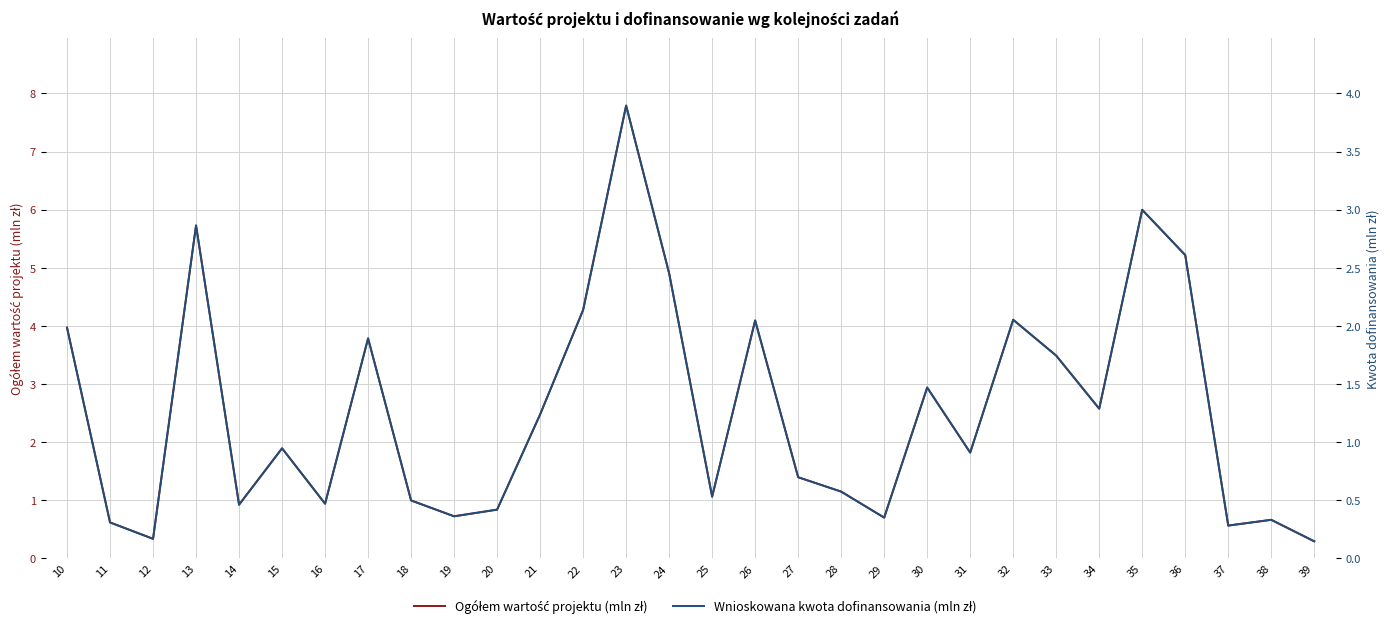

What are all the series names shown in the legend?

Ogółem wartość projektu (mln zł), Wnioskowana kwota dofinansowania (mln zł)